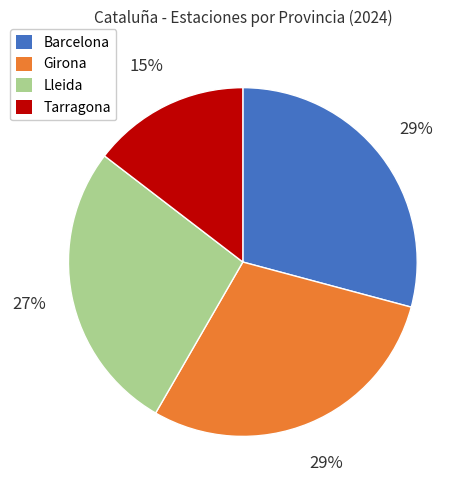

What is the ratio of the value at Barcelona to the value at Girona?

1.0